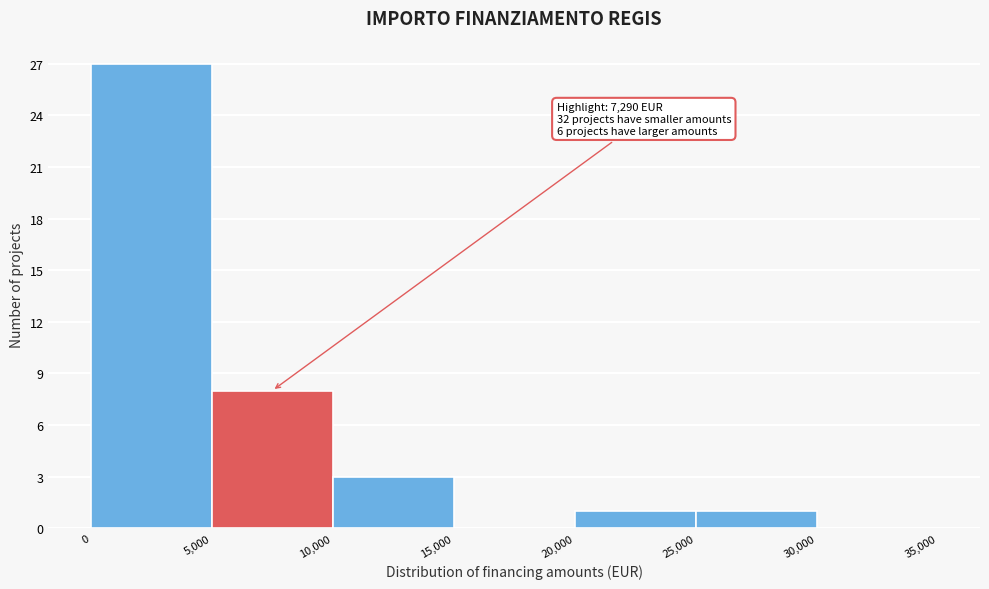

Which range on the x-axis has the tallest bar?

0 to 5,000